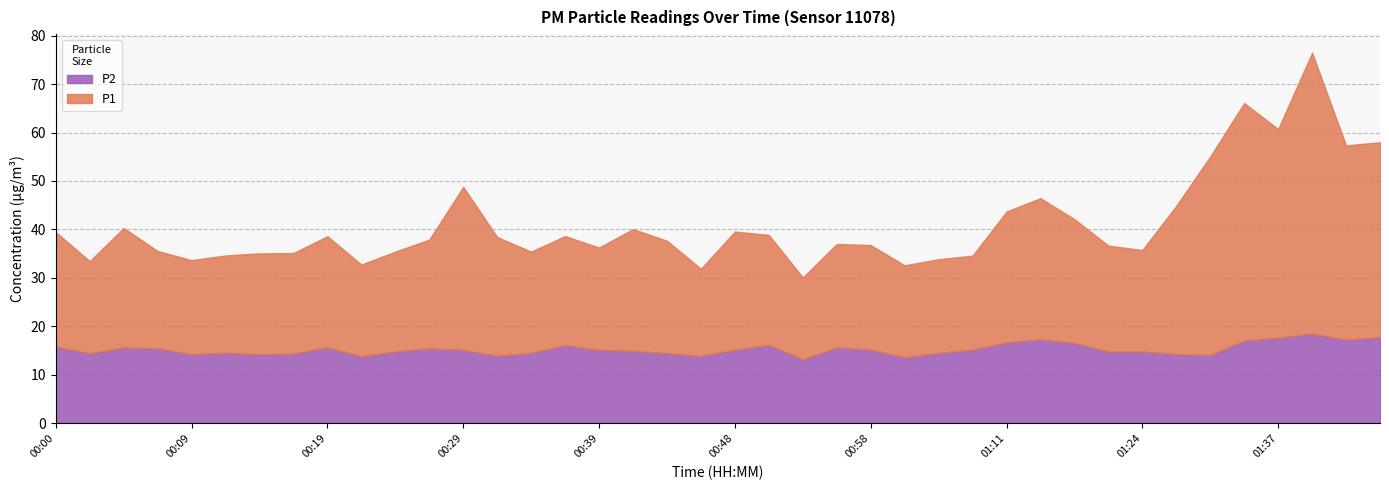

Count the number of data series in this chart.

2